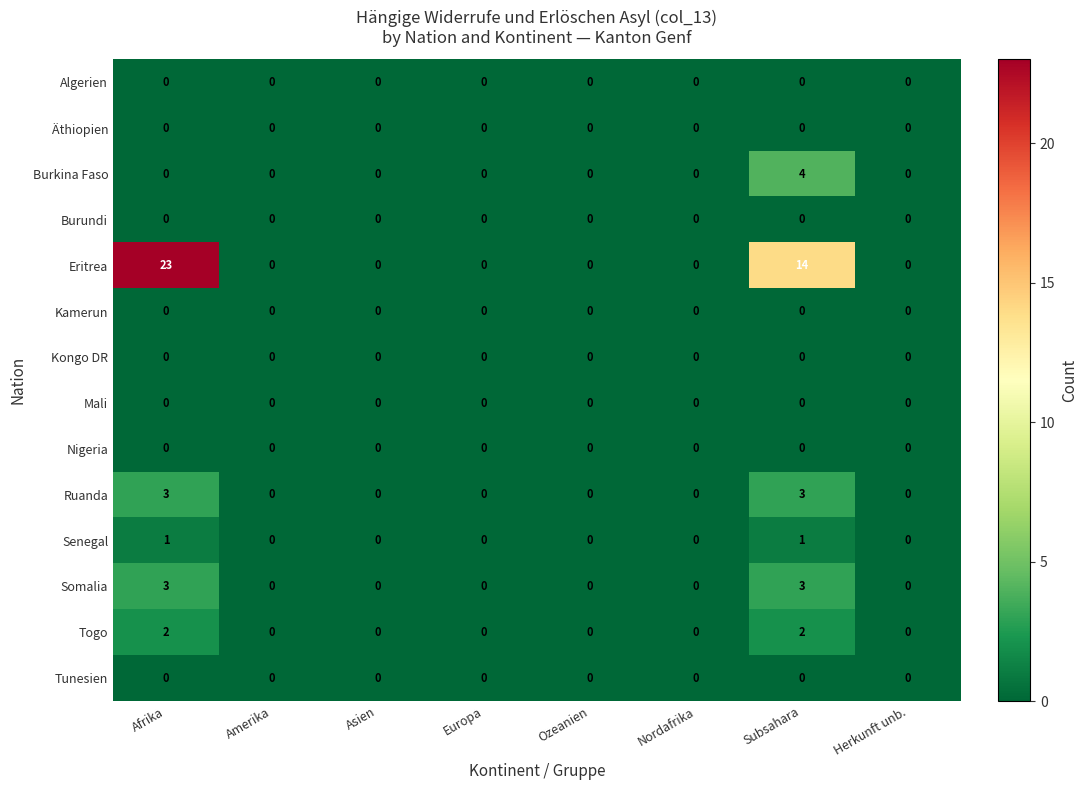

What is the greatest value displayed?

23